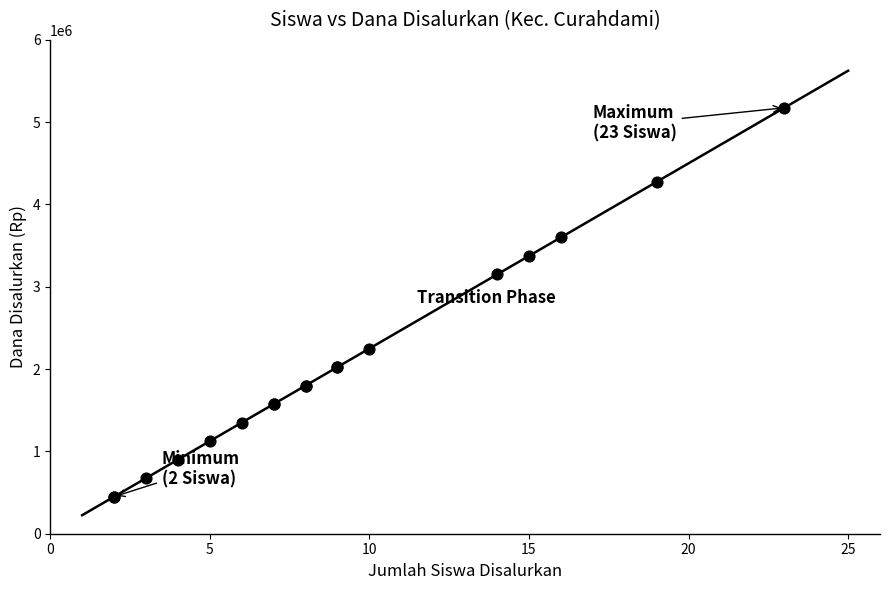

What Y value in the scatter plot is closest to 2812500?

3150000